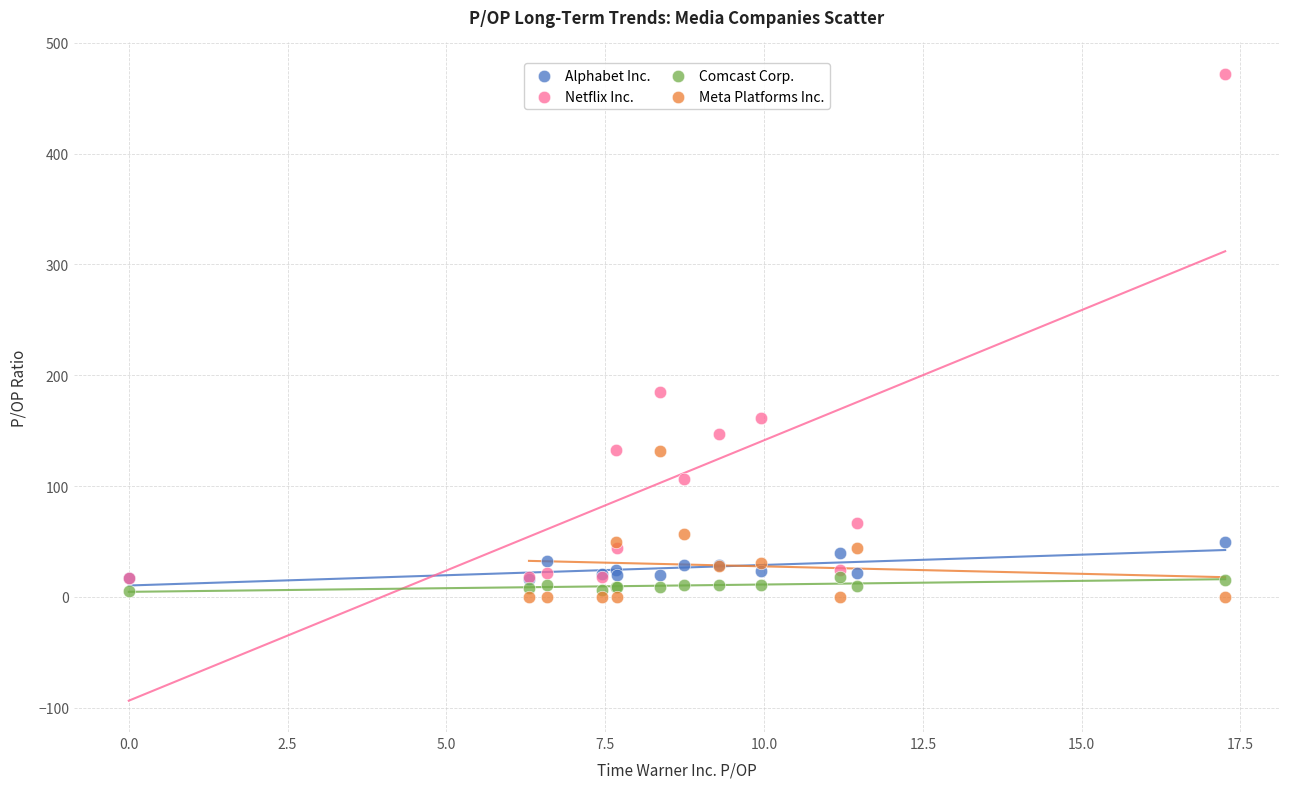

Which series reaches the maximum Y coordinate?

Netflix Inc.